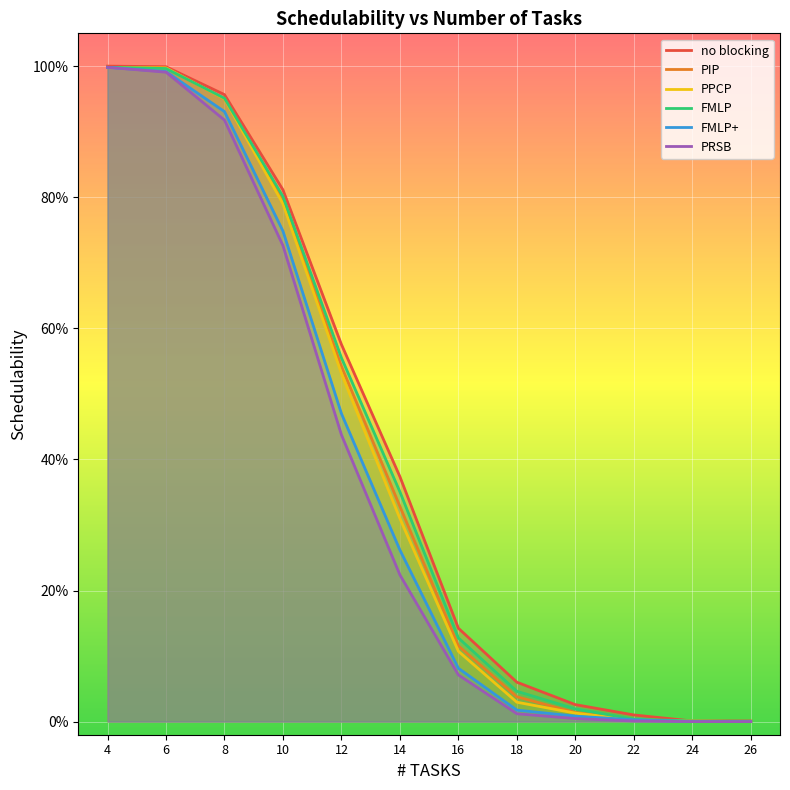

True or false: FMLP+ and FMLP intersect in this chart.

False